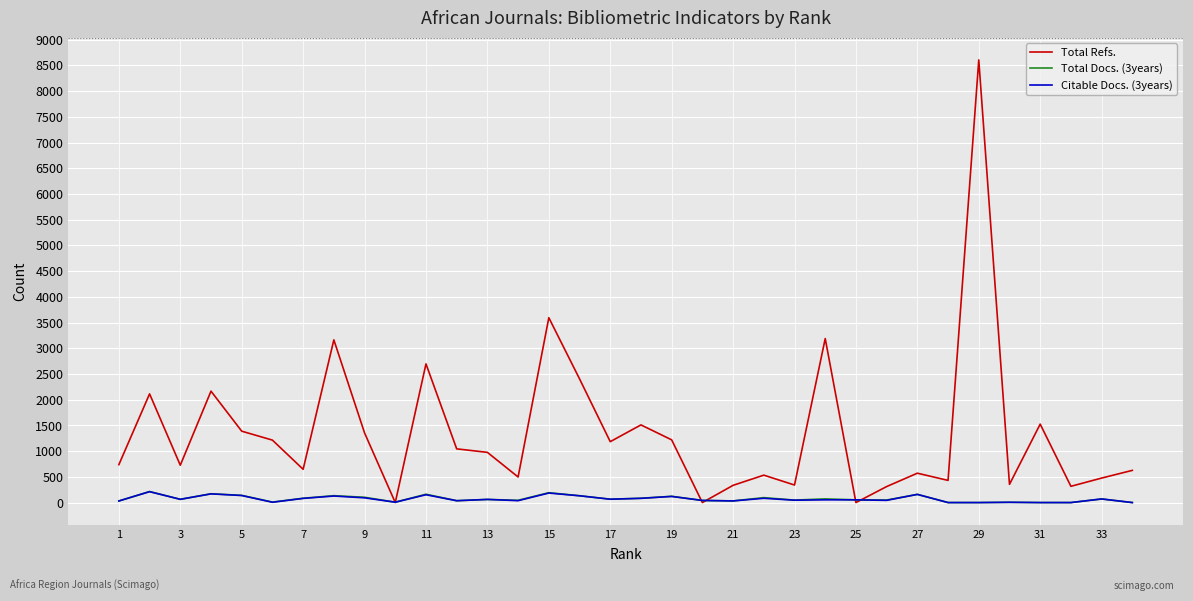

Which series has the widest spread of values?

Total Refs.